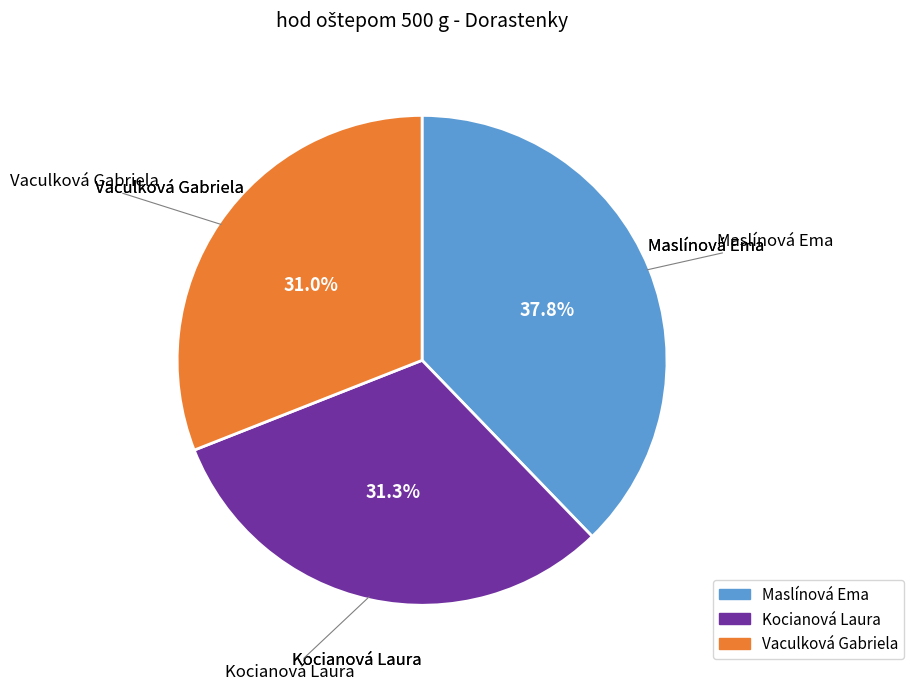

To the nearest percent, what percentage of the pie is Vaculková Gabriela?

31%